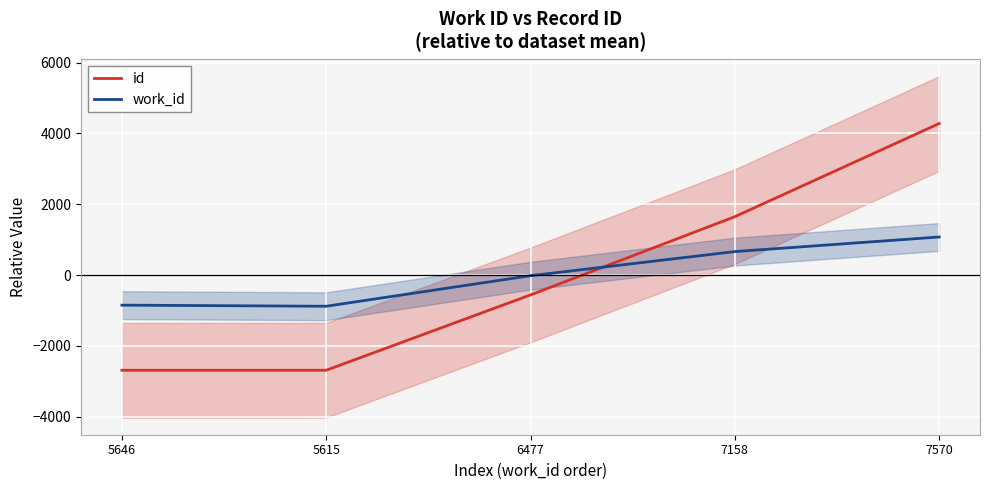

What is the value of the work_id point at the 3rd from the left?

-16.2